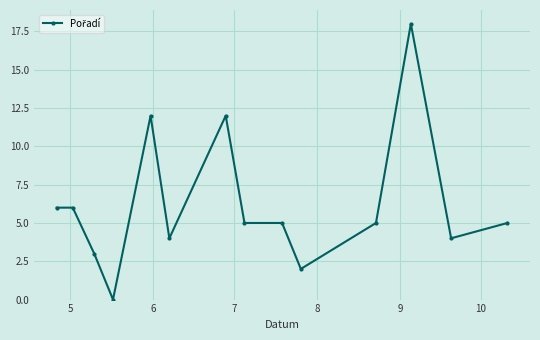

What is the value of the 13th point from the left?

4